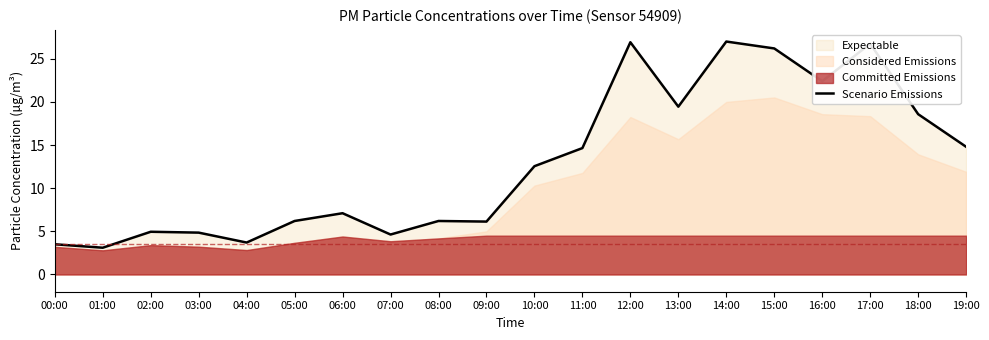

At which category does the chart reach its peak across all series?

14:00